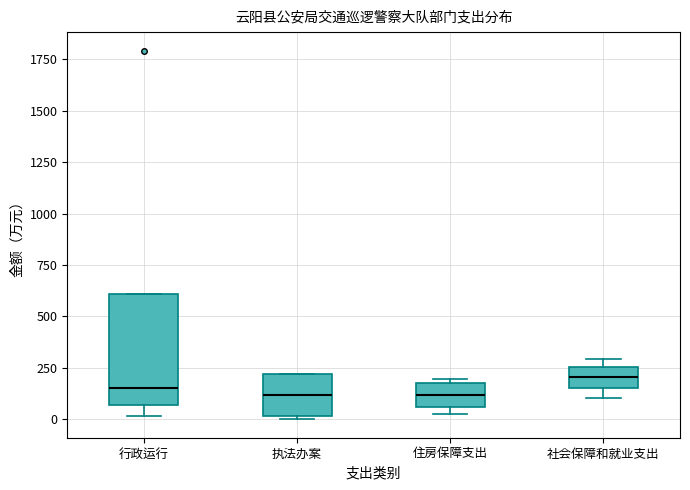

Reading left to right, transcribe this box plot: for each box, give where its median line is, the range the box spans, and where its two whiskers end, as read against the y-axis. The values are not printed on the chart, so give them approximately, as read against the axis.

行政运行: median 150, box 50 to 600, whiskers 0 to 600
执法办案: median 100, box 0 to 200, whiskers 0 (just below the box's lower edge) to 200
住房保障支出: median 100, box 50 to 150, whiskers 50 (just below the box's lower edge) to 200
社会保障和就业支出: median 200, box 150 to 250, whiskers 100 to 300